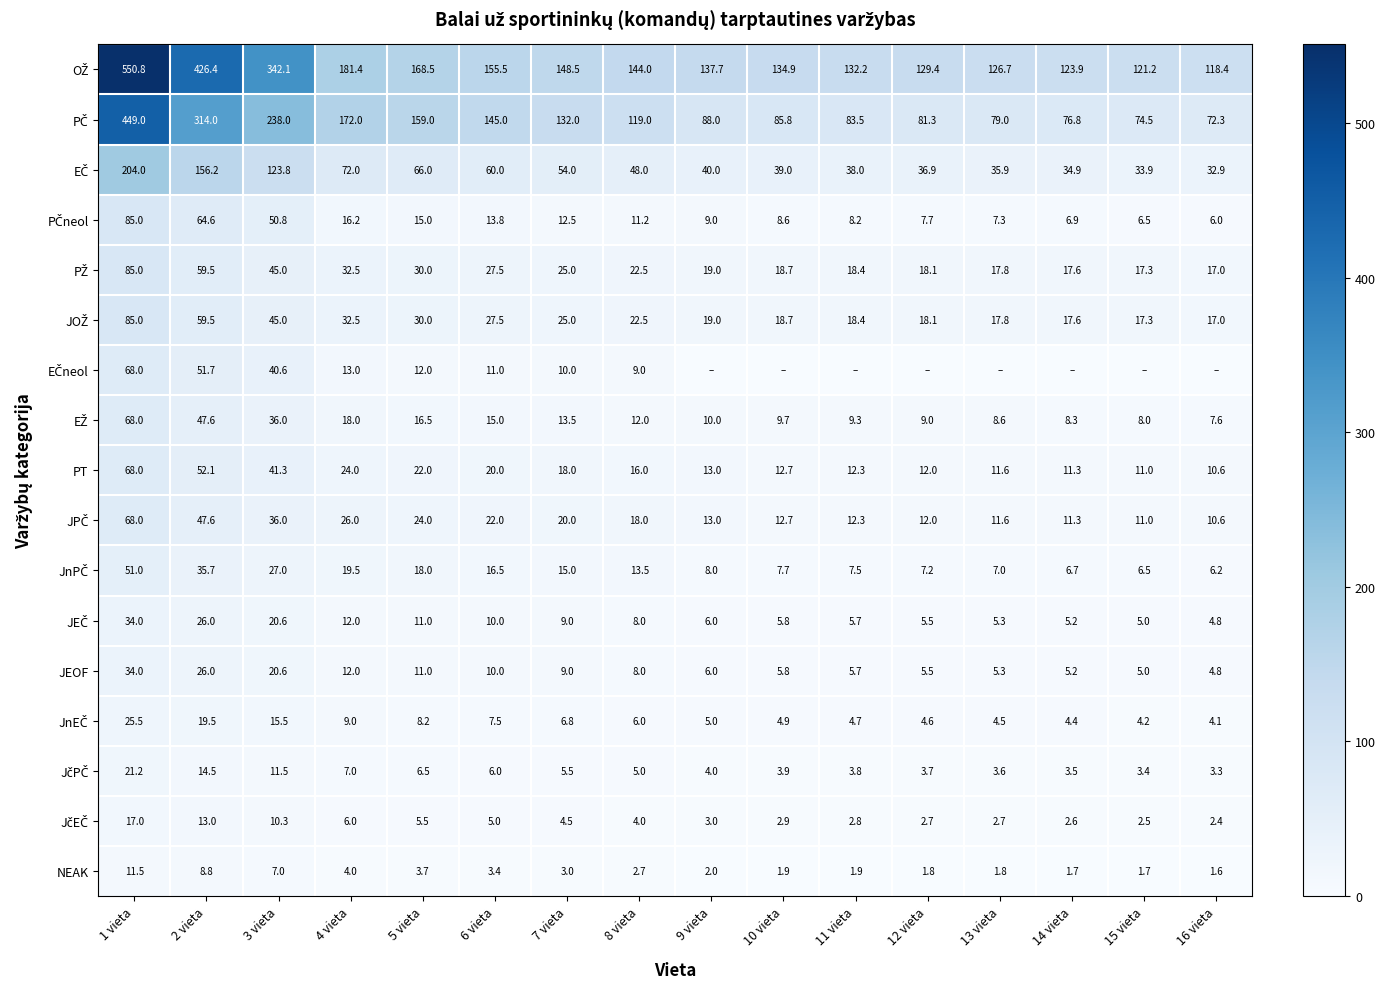

What is the highest value of the PT series?

68.0